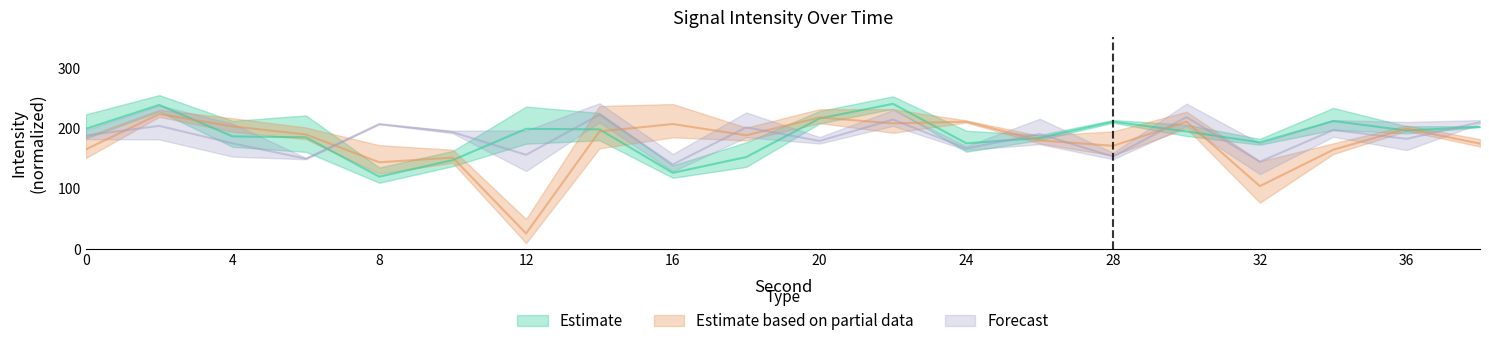

True or false: Estimate based on partial data has more than 2 interior local peaks.

True